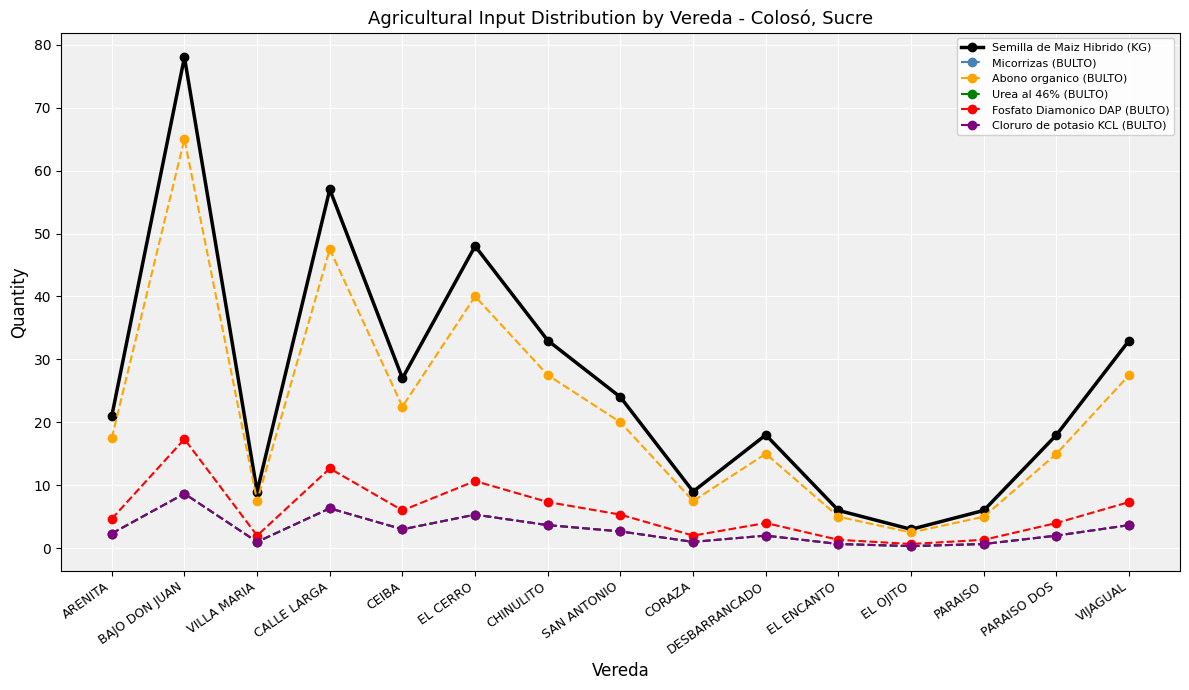

Does the chart have visible grid lines?

Yes